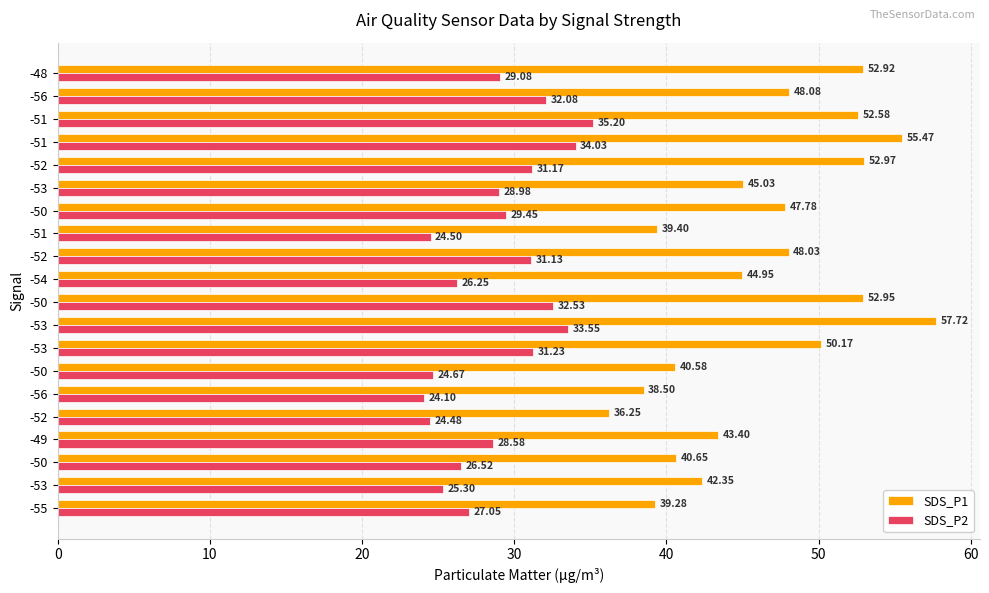

How many data points in SDS_P2 are above 29?

10